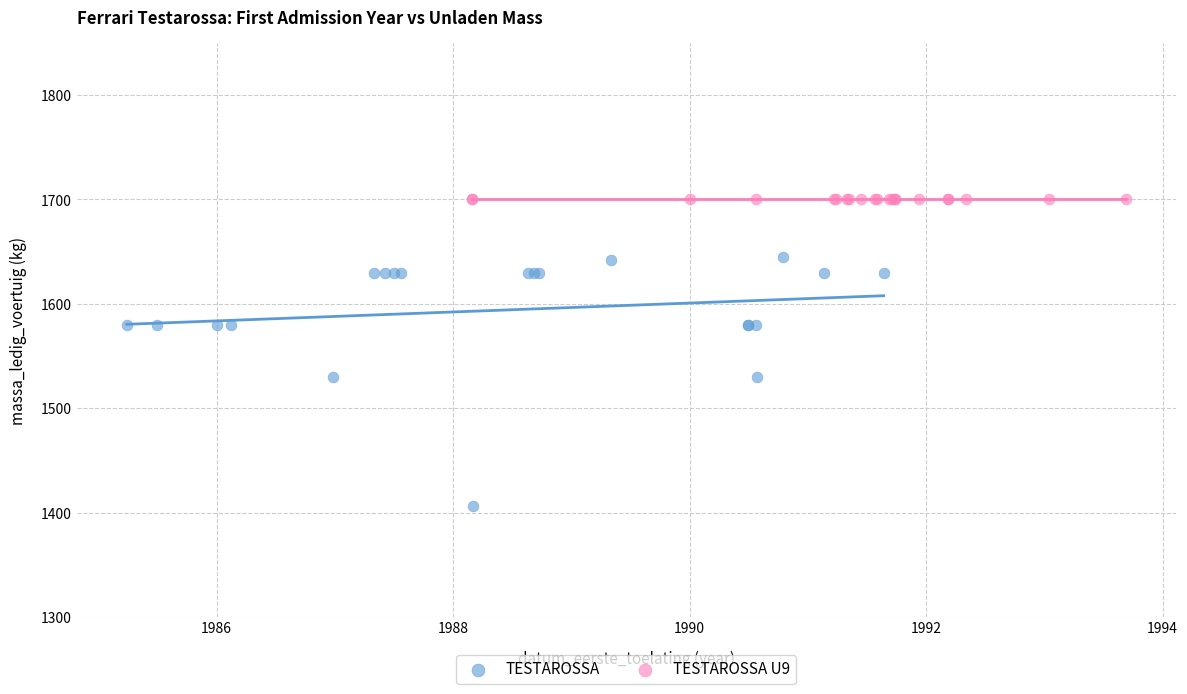

Which series contains the lowest Y value?

TESTAROSSA